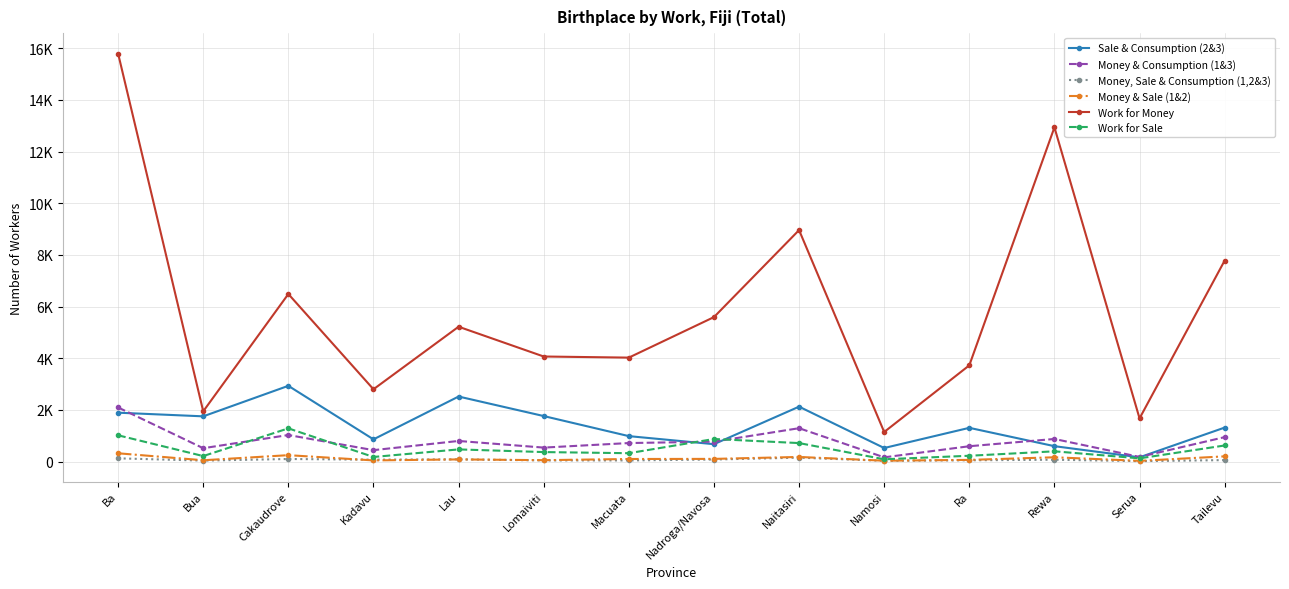

How many interior local valleys does the Money, Sale & Consumption (1,2&3) series have?

4